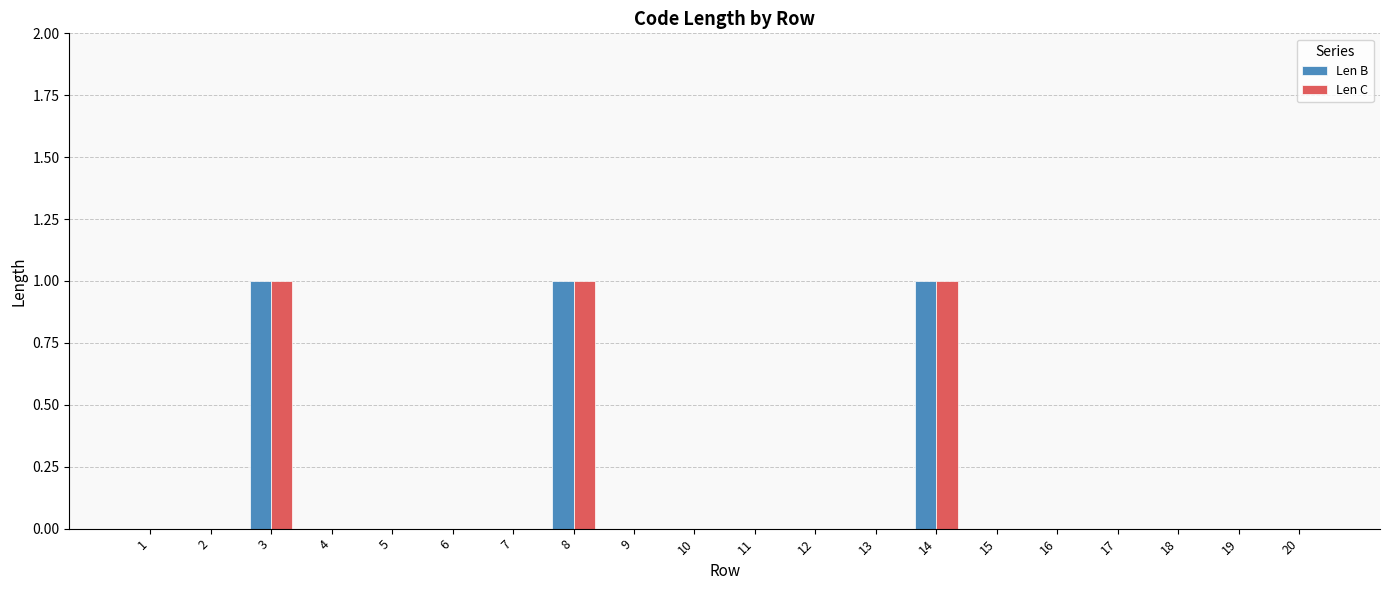

Reading right to left, what are all the values shown in this chart?

Len B: 0	0	0	0	0	0	1	0	0	0	0	0	1	0	0	0	0	1	0	0
Len C: 0	0	0	0	0	0	1	0	0	0	0	0	1	0	0	0	0	1	0	0